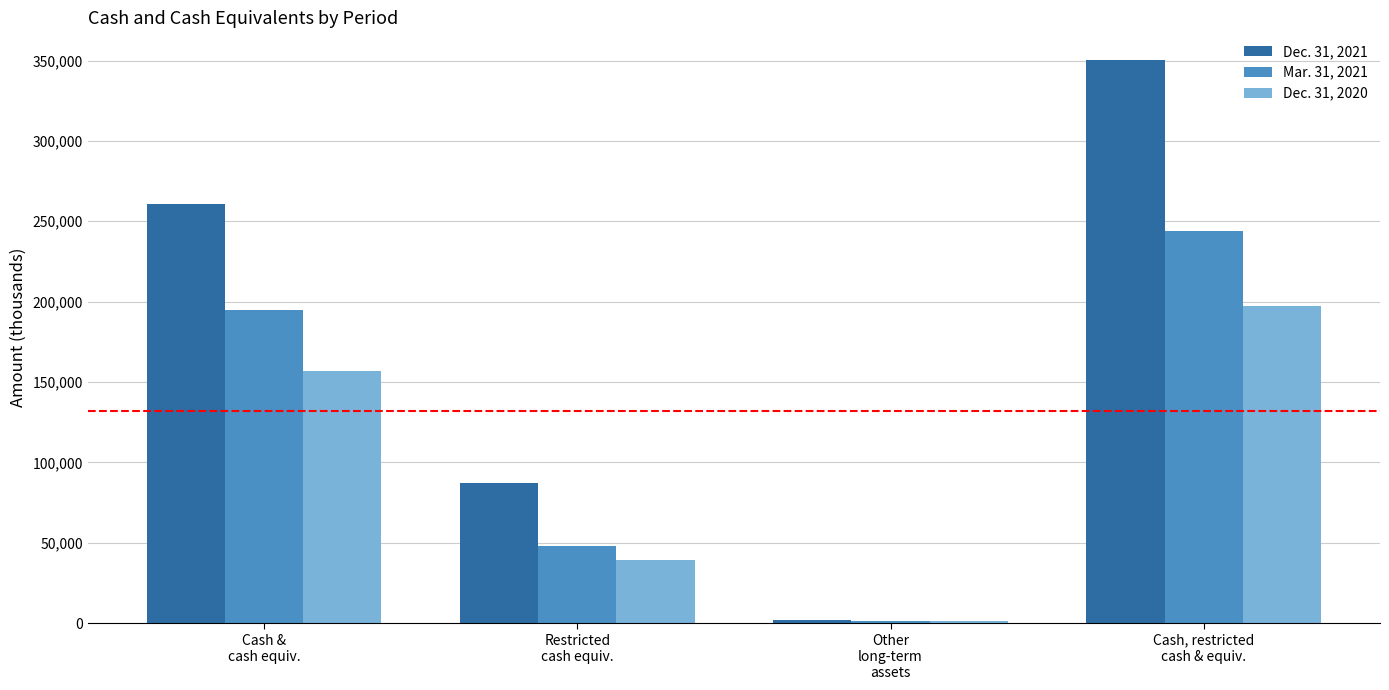

Which series has the largest range (max minus min)?

Dec. 31, 2021